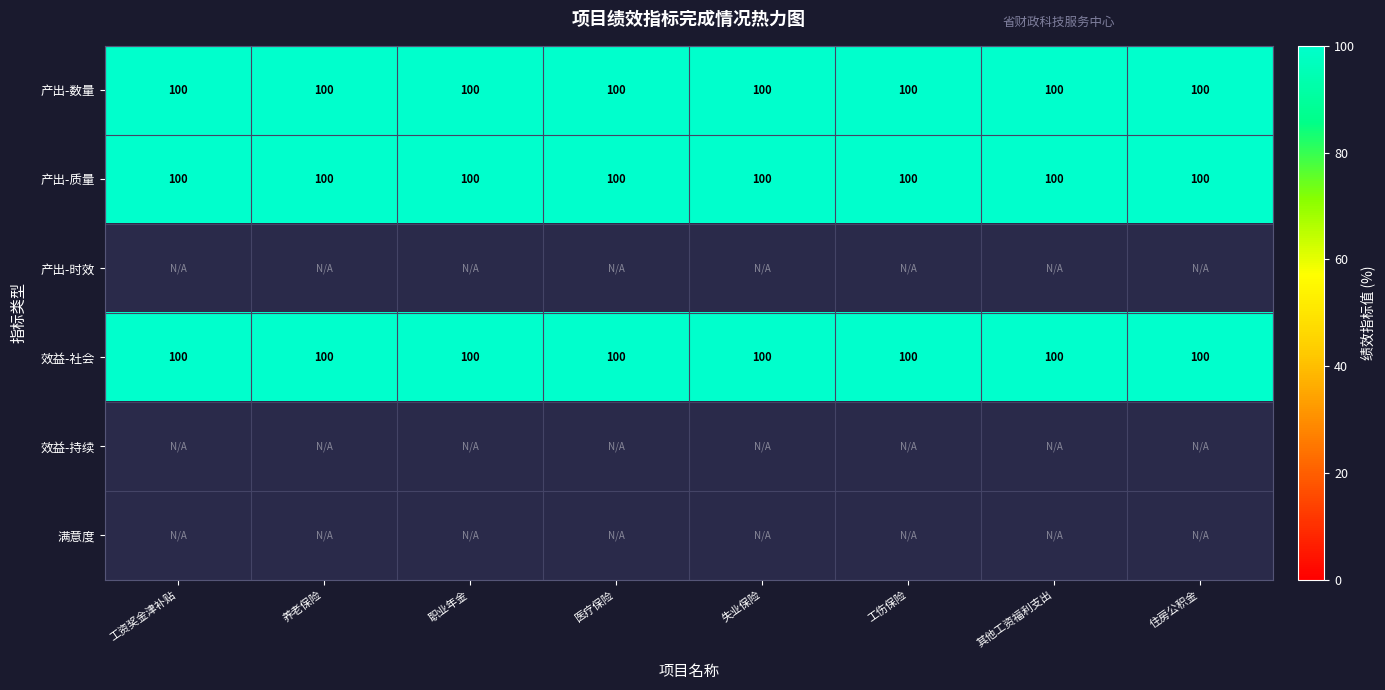

The 产出指标-数量指标 series shows 100 at 失业保险. True or false?

True